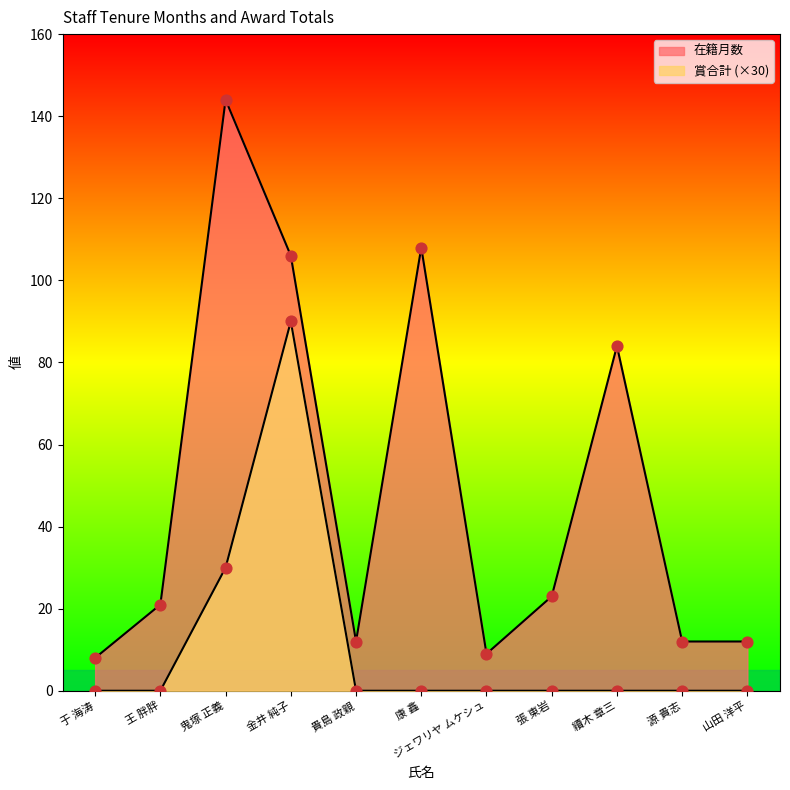

Which series has the largest Y range (max minus min)?

在籍月数